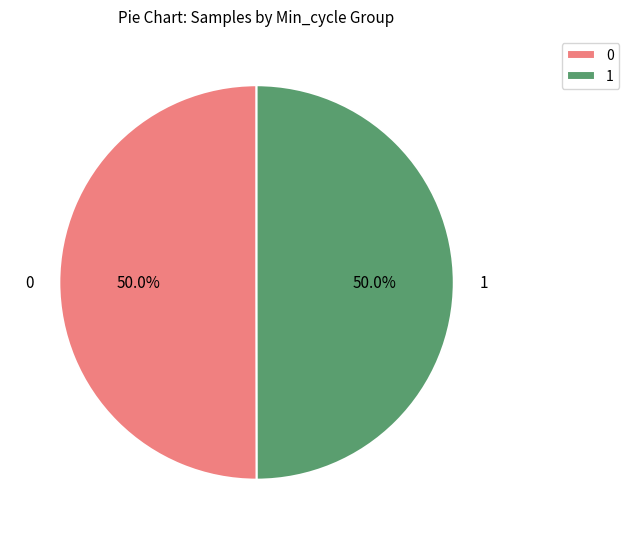

What is the ratio of the value at 0 to the value at 1?

1.0